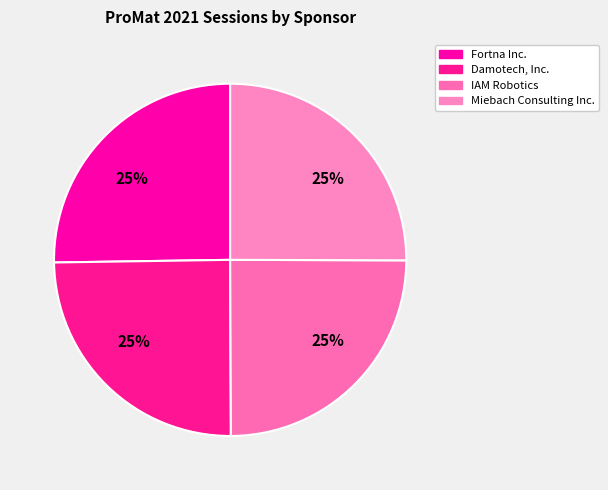

How many slices are in this pie chart?

4